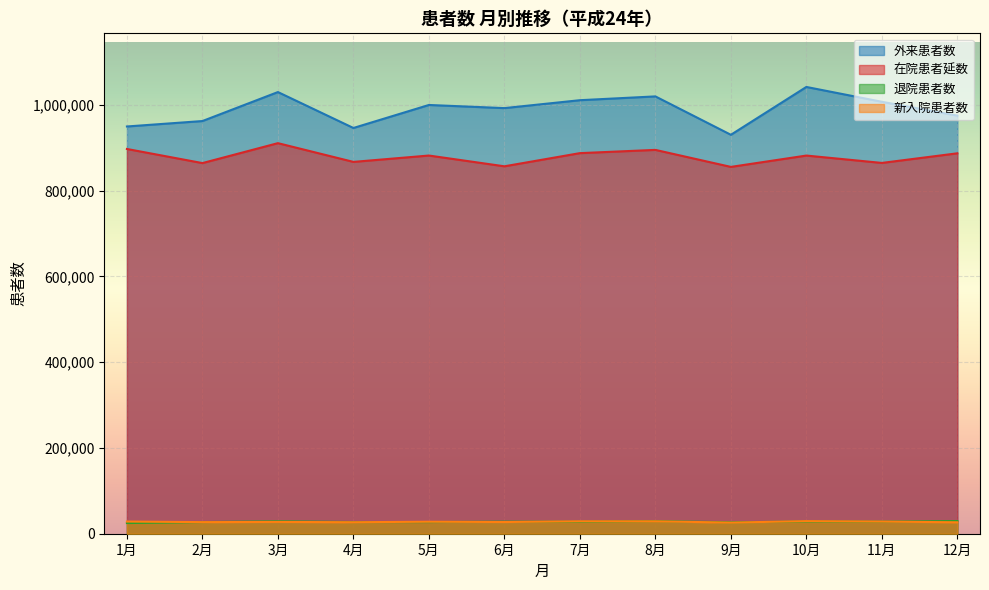

The value of 在院患者延数 at 12月 is 886901. True or false?

True